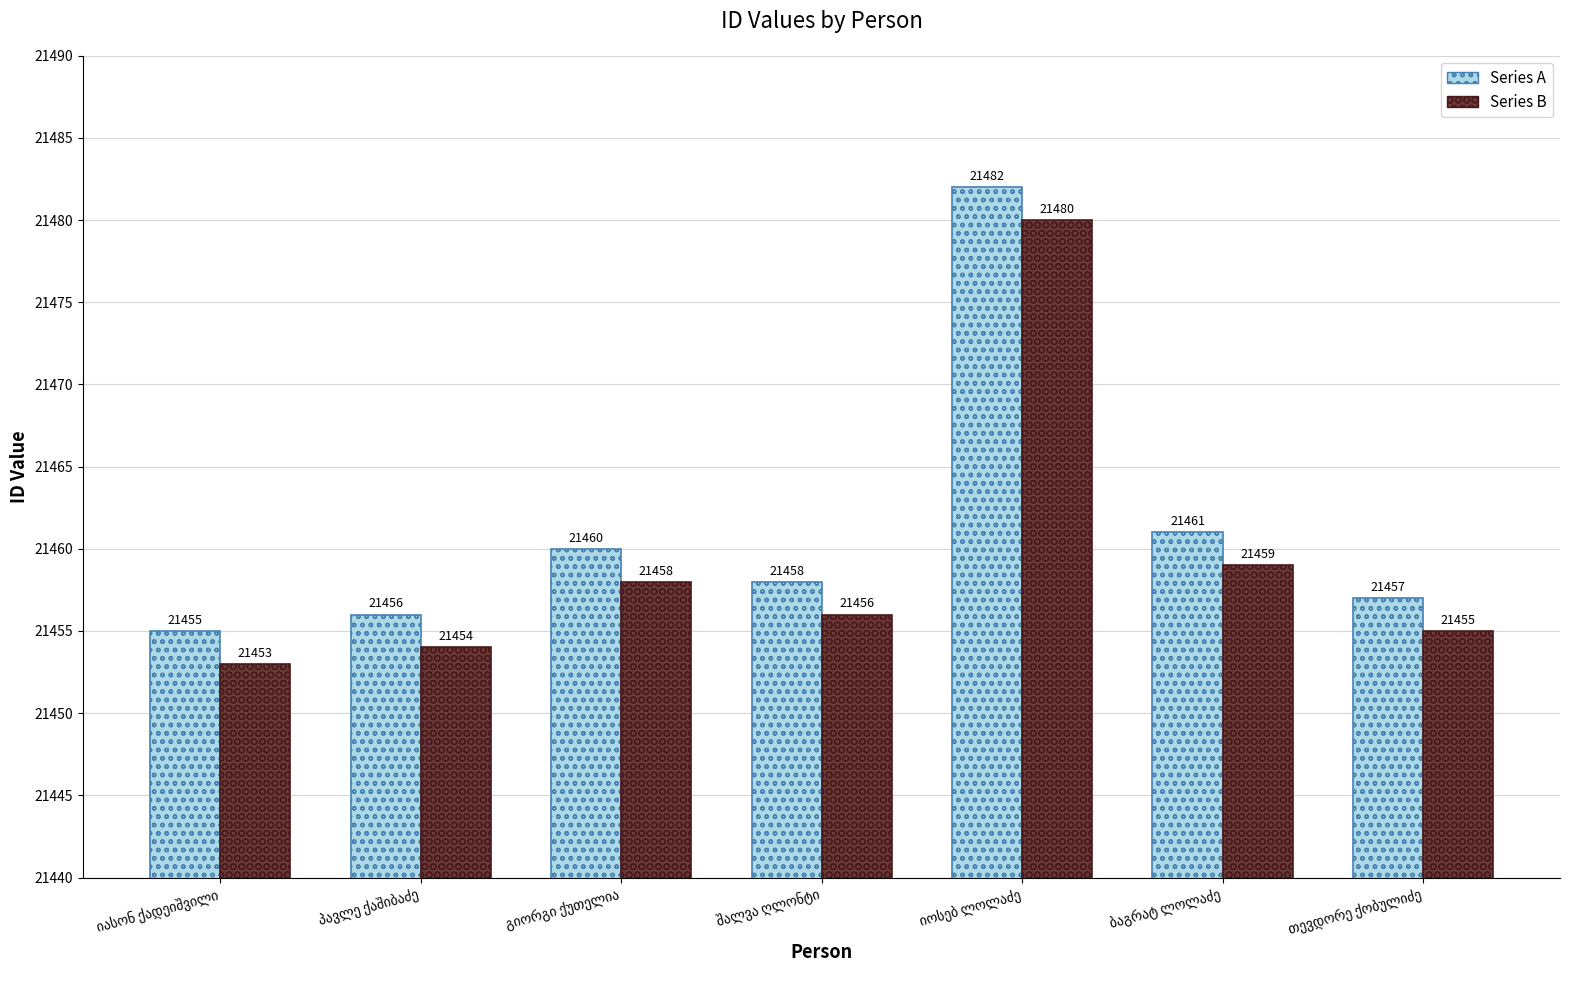

Reading right to left, list all the values displayed in this chart.

Series A: 21457	21461	21482	21458	21460	21456	21455
Series B: 21455	21459	21480	21456	21458	21454	21453